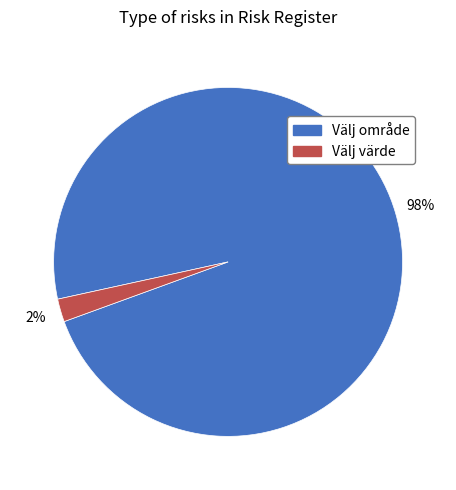

To the nearest percent, what is the difference between the Välj värde and Välj område slice percentages?

96%